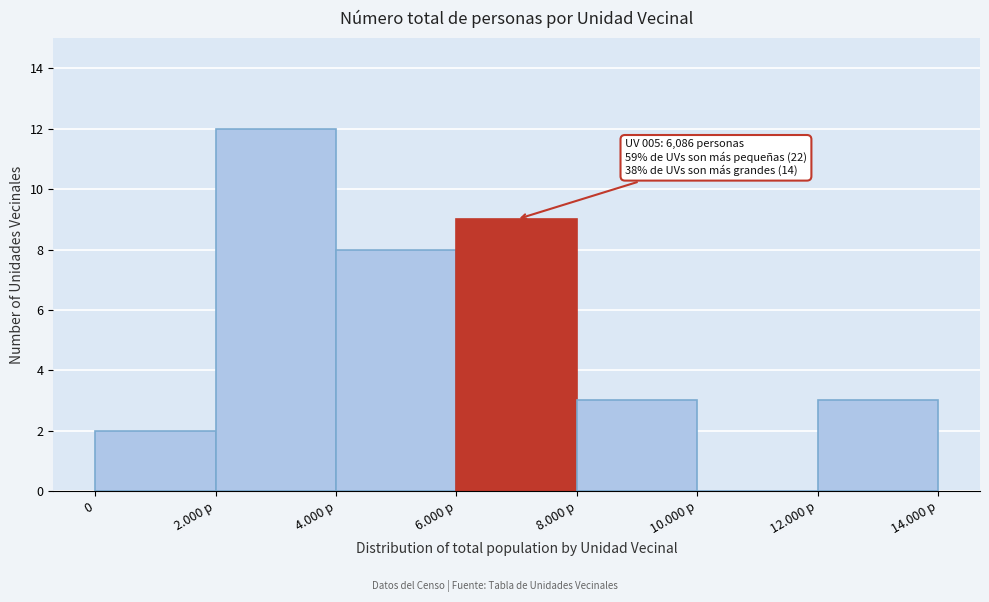

Reading left to right, what are all the values shown in this chart?

0=2	2.000 p=12	4.000 p=8	6.000 p=9	8.000 p=3	10.000 p=0	12.000 p=3